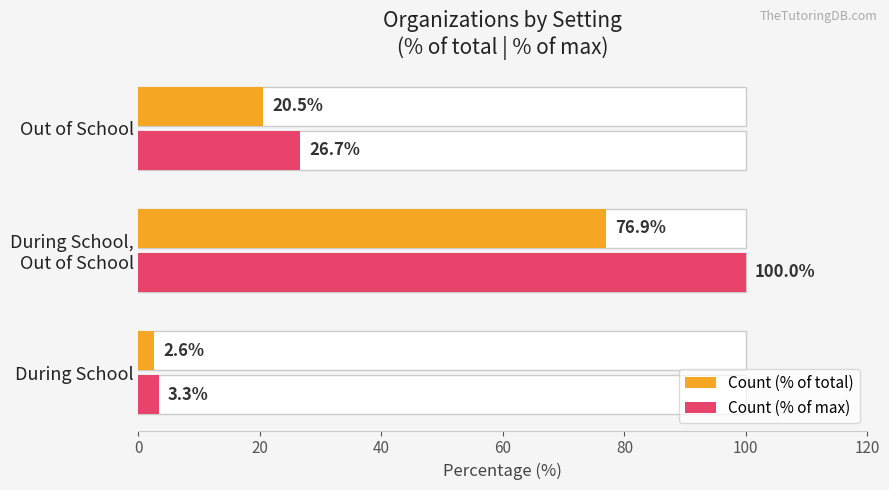

Which has a higher value, During School or During School, Out of School?

During School, Out of School